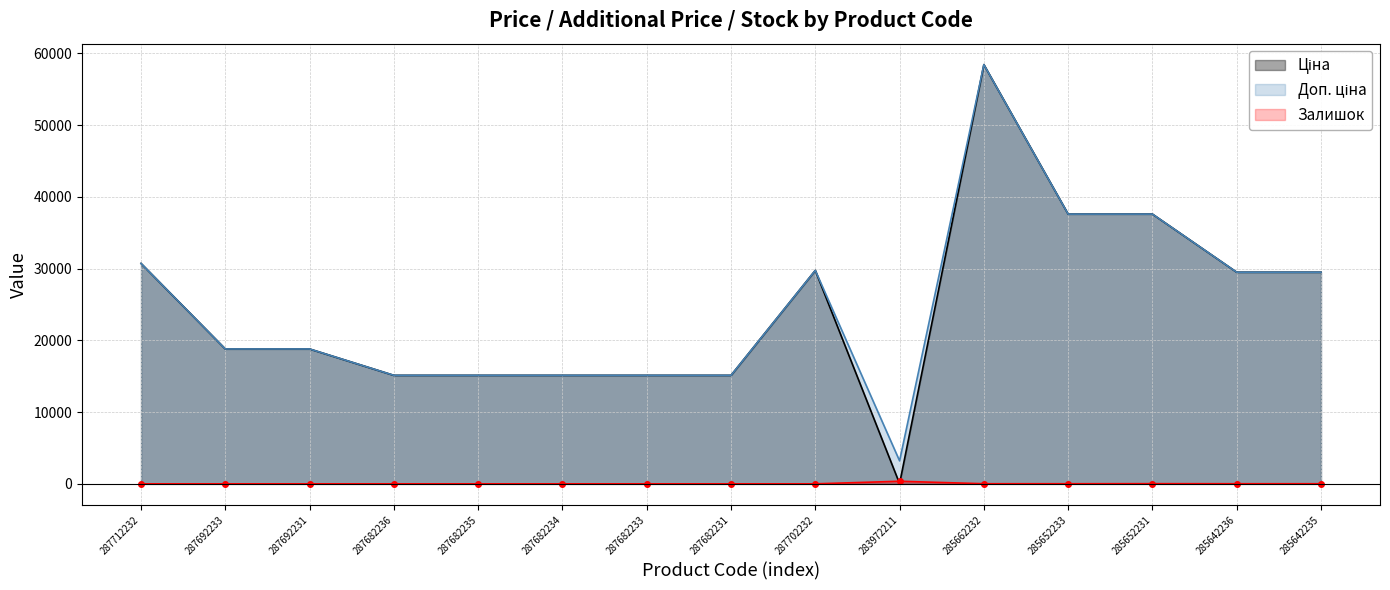

Is the value of Ціна at 287682231 greater than the value of Залишок at 287712232?

Yes